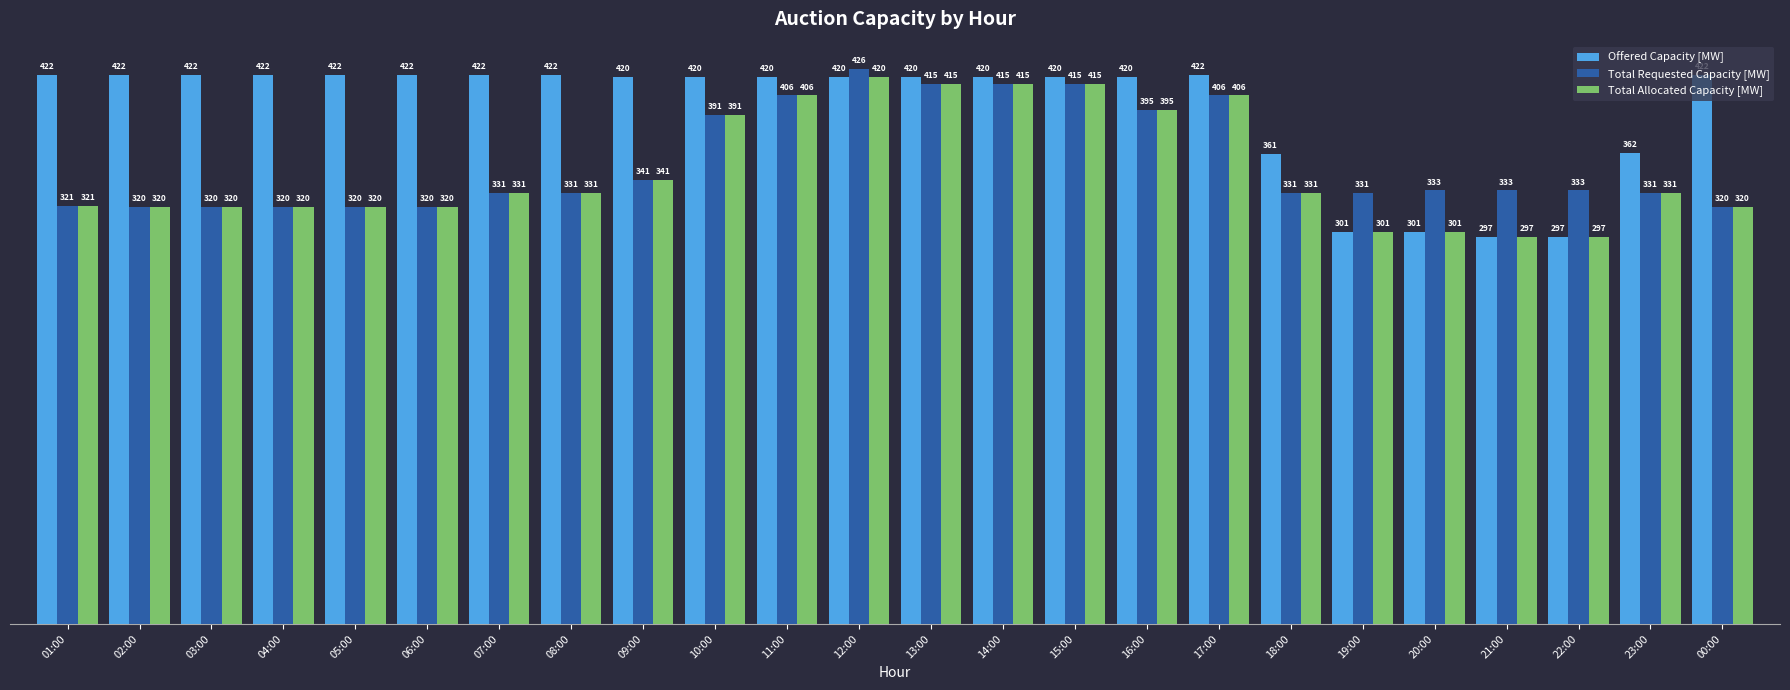

What is the maximum value shown in the chart?

426